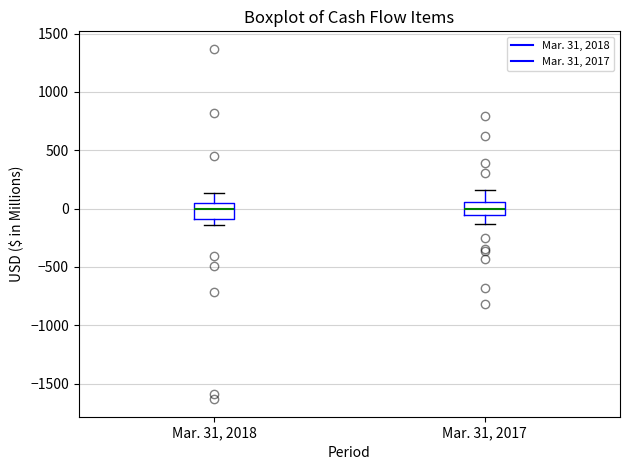

Reading left to right, read every box against the y-axis: the position of its median line, the range the box covers, and the ends of its whiskers. The values are not printed on the chart, so give them approximately, as read against the axis.

Mar. 31, 2018: median 0, box -100 to 50, whiskers -150 to 150
Mar. 31, 2017: median 0, box -50 to 50, whiskers -150 to 150